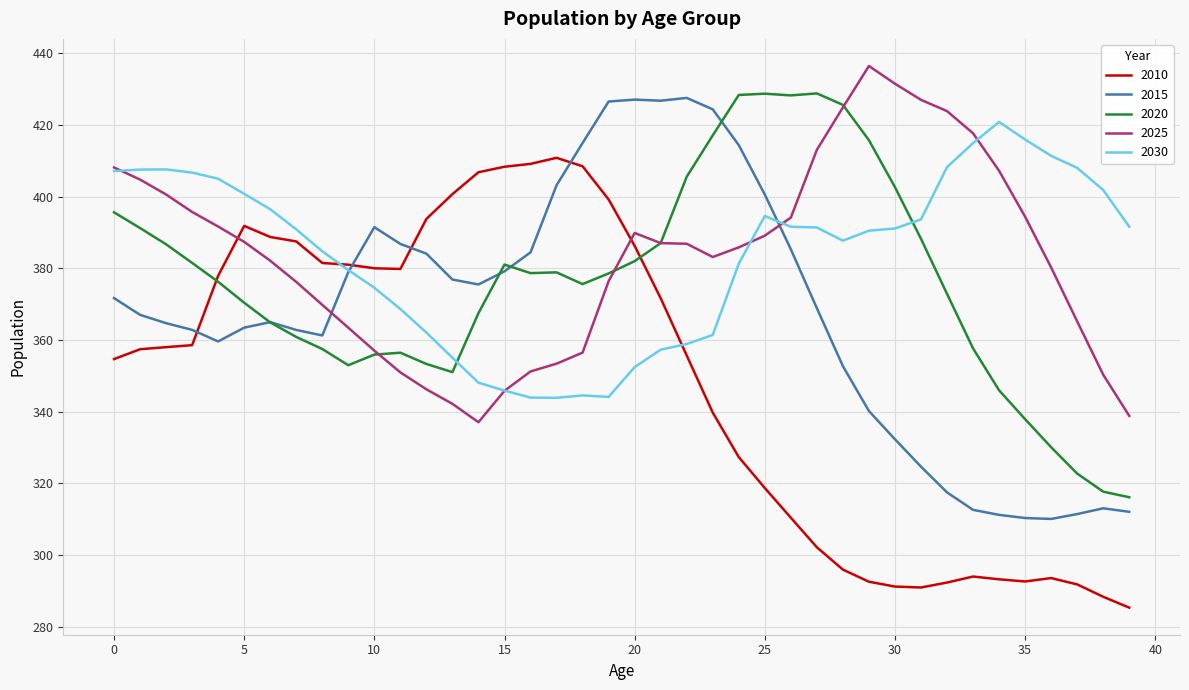

True or false: 2015 and 2025 cross at least once.

True